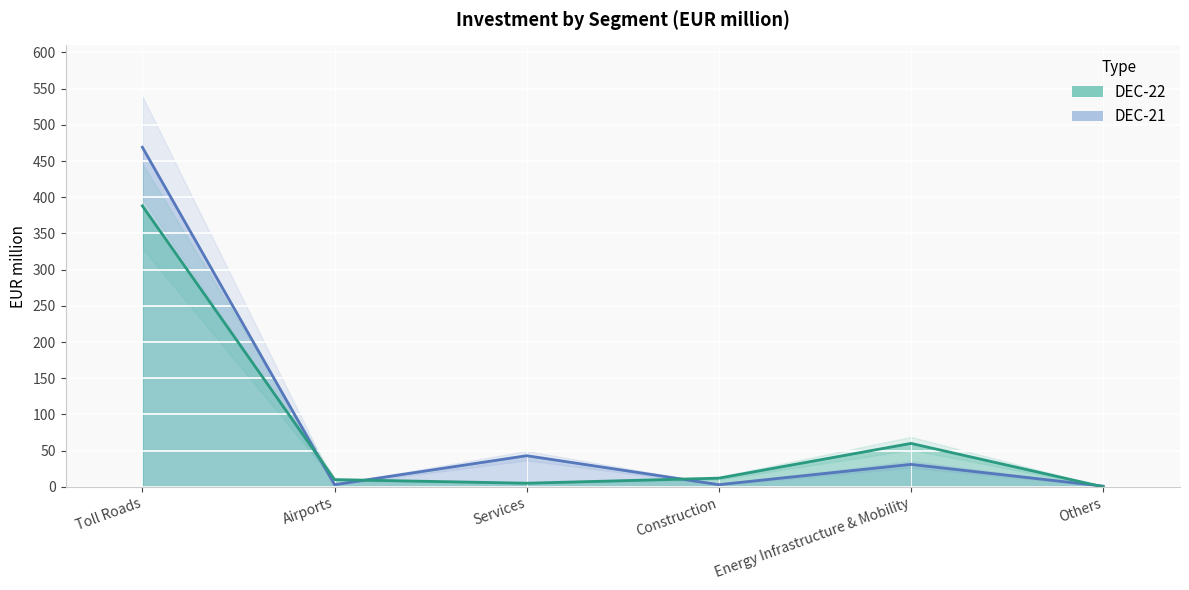

Reading right to left, transcribe all the data shown in this chart.

DEC-22: Others=0	Energy Infrastructure & Mobility=60	Construction=12	Services=5	Airports=10	Toll Roads=388
DEC-21: Others=1	Energy Infrastructure & Mobility=31	Construction=3	Services=43	Airports=3	Toll Roads=469